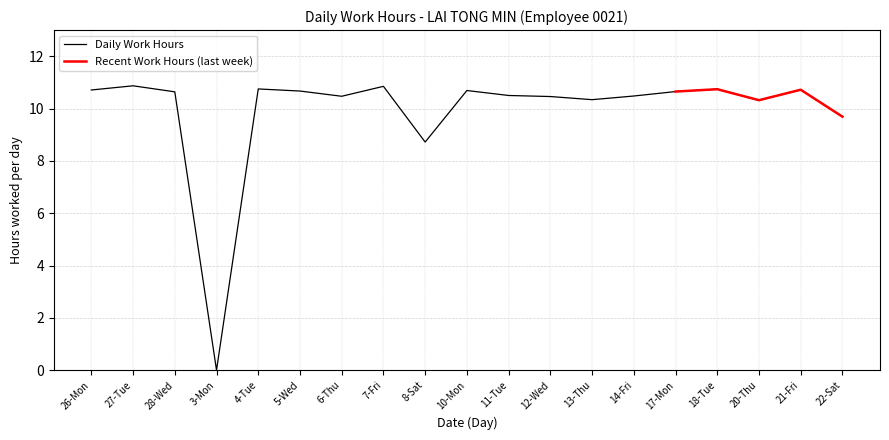

At which label does Daily Work Hours first exceed 10?

26-Mon